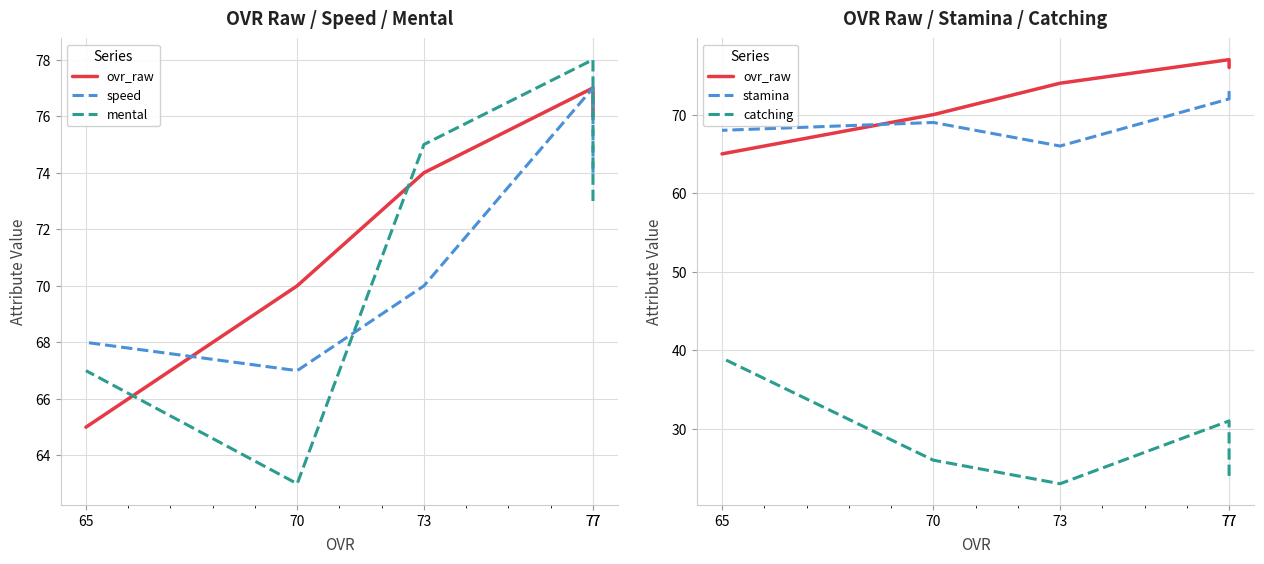

At which label is mental closest to 70?

77